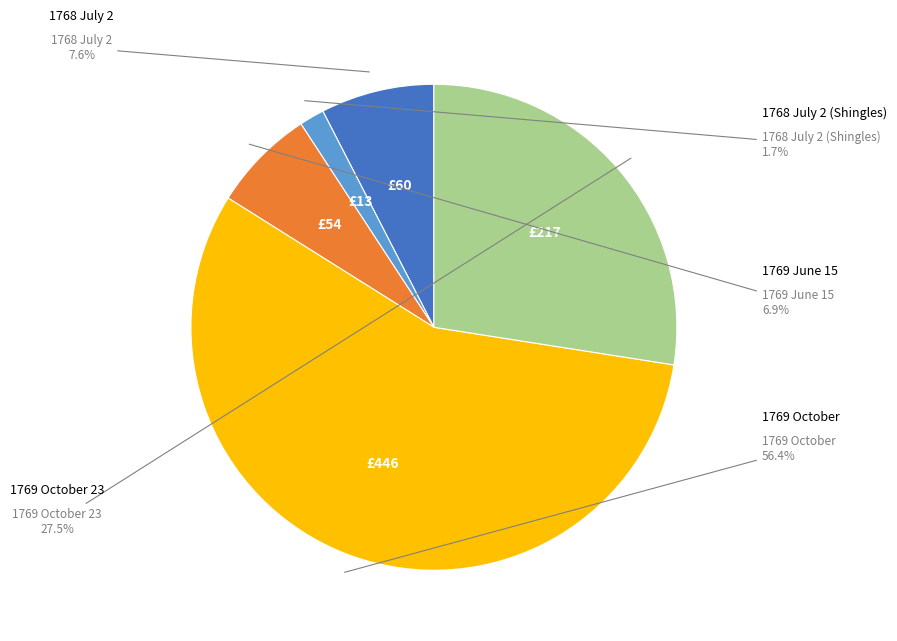

Is there any slice that represents more than half of the pie?

Yes